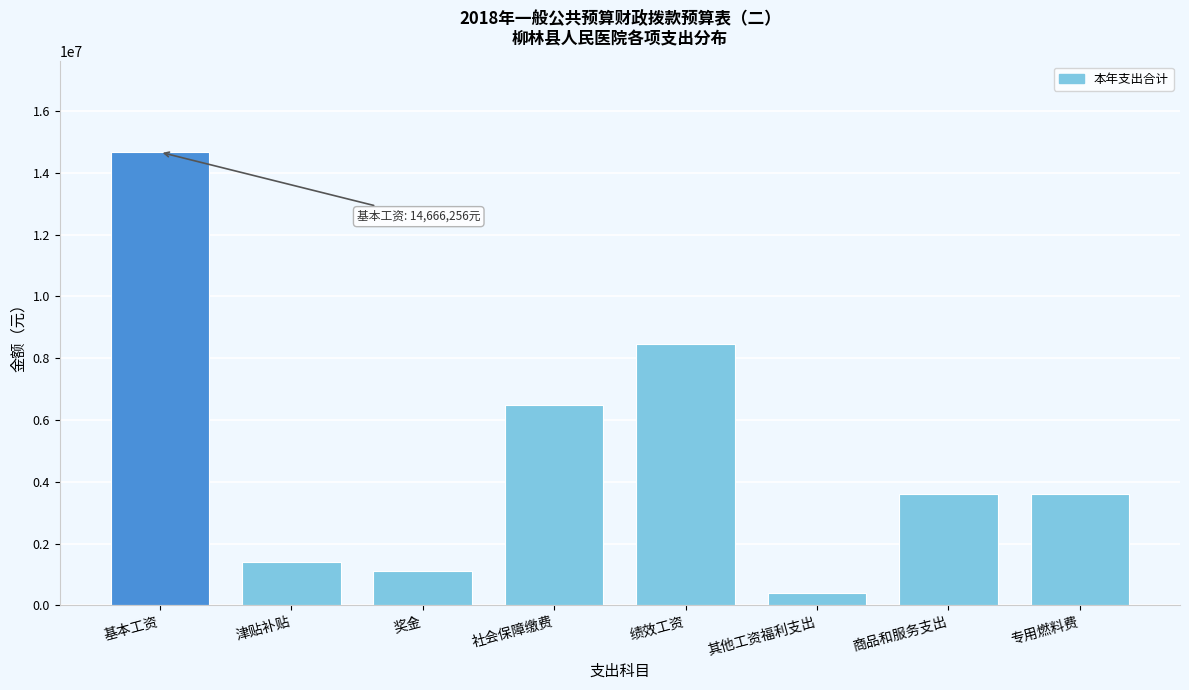

Reading left to right, list all the values displayed in this chart.

基本工资=14666256	津贴补贴=1397570	奖金=1111830	社会保障缴费=6484758	绩效工资=8465760	其他工资福利支出=396000	商品和服务支出=3620000	专用燃料费=3620000